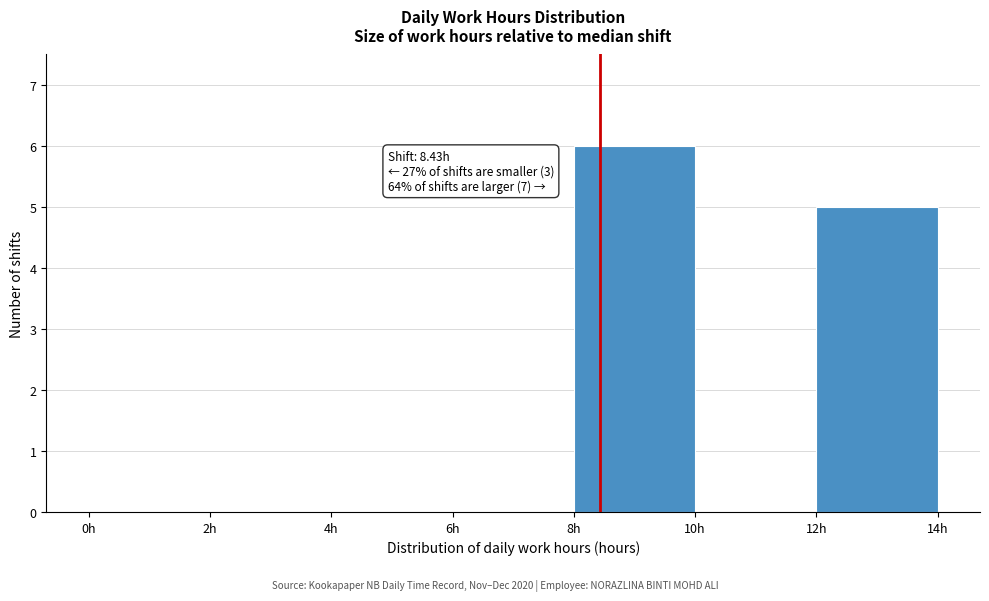

Which range on the x-axis has the tallest bar?

8 to 10